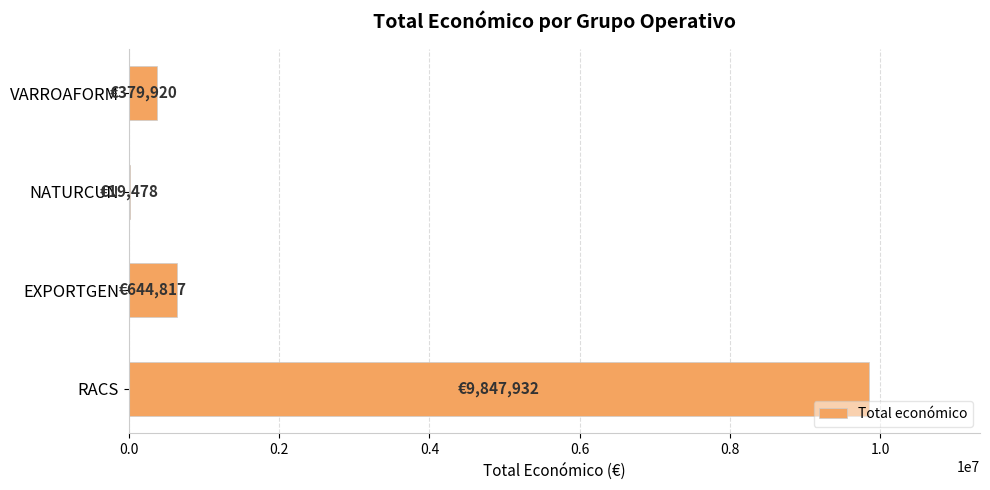

Does the chart contain stacked bars?

No